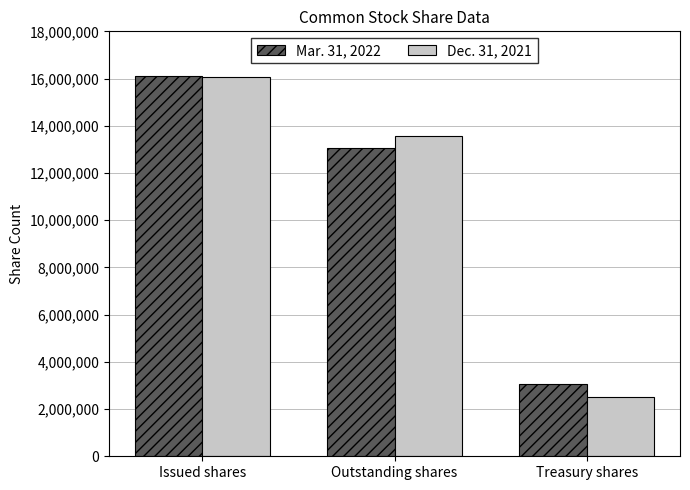

Count the number of data series in this chart.

2